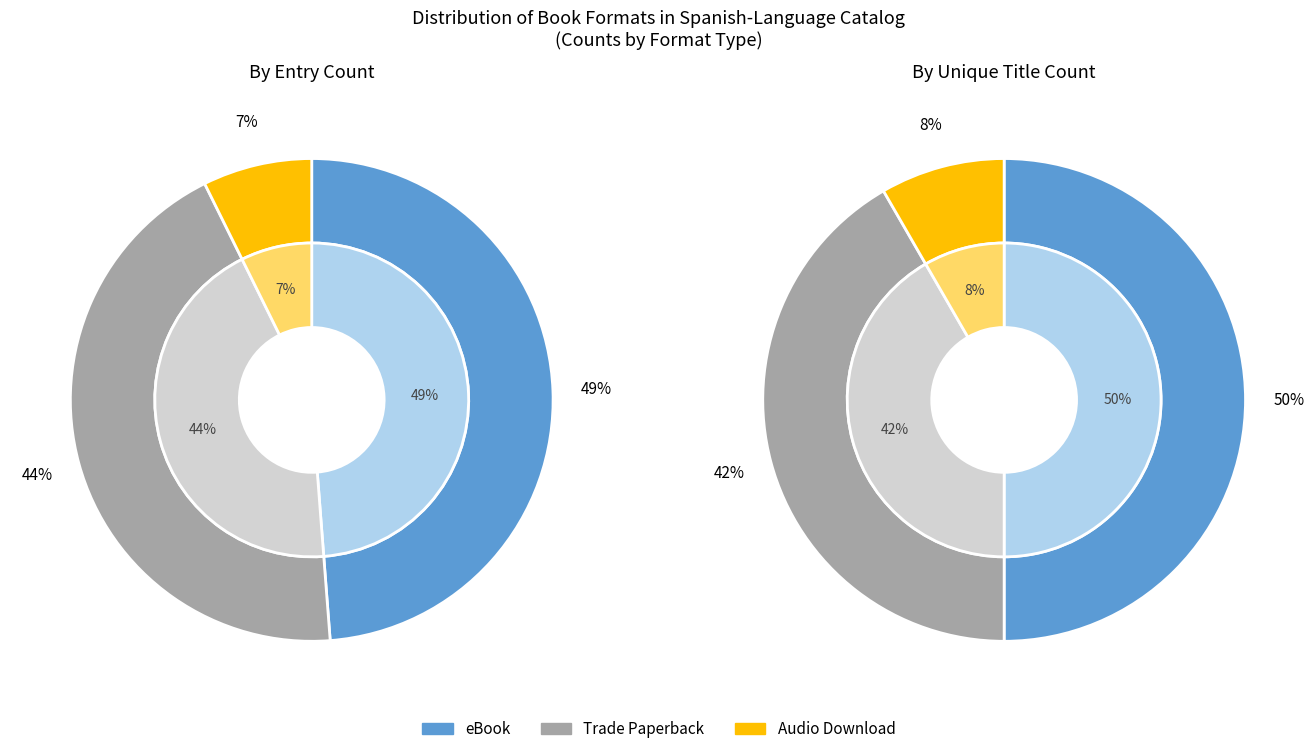

What is the largest slice in the pie chart?

eBook